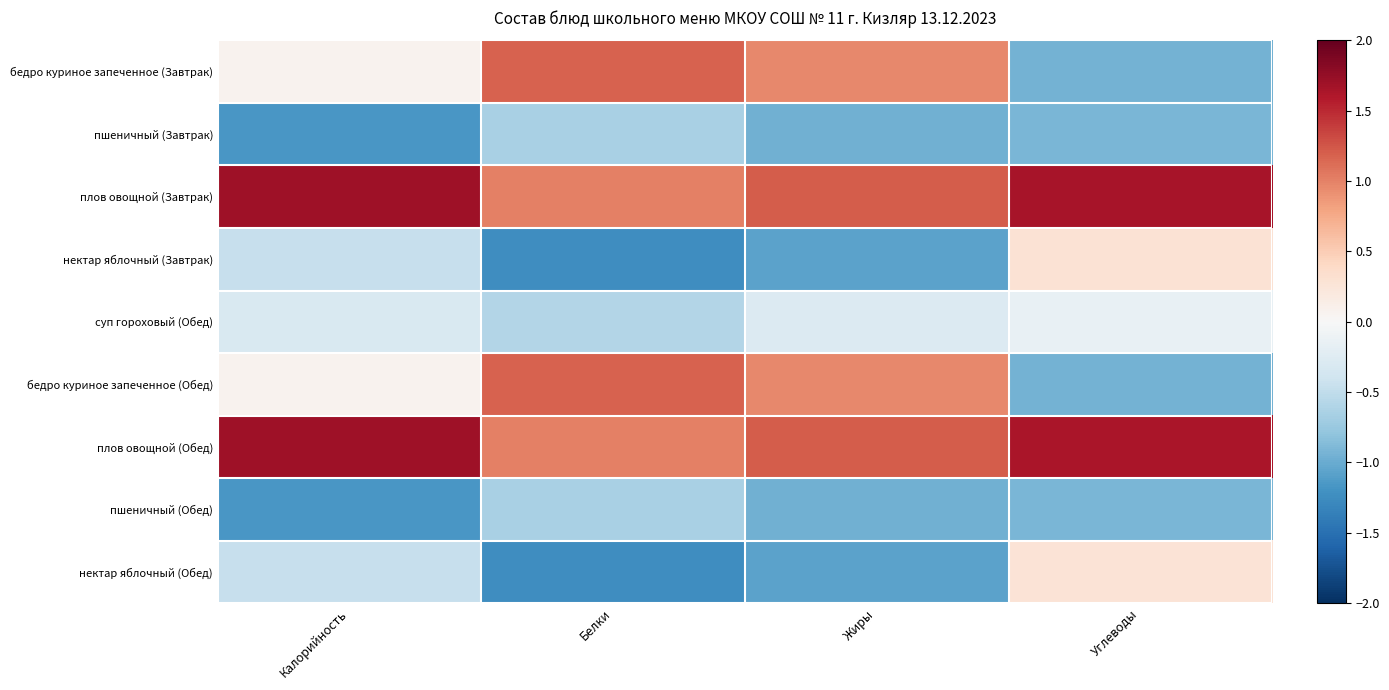

Reading left to right, list all the values displayed in this chart.

бедро куриное запеченное (Завтрак): Калорийность=0.1	Белки=1.2	Жиры=1.0	Углеводы=-0.9
пшеничный (Завтрак): Калорийность=-1.2	Белки=-0.6	Жиры=-1.0	Углеводы=-0.9
плов овощной (Завтрак): Калорийность=1.7	Белки=1.0	Жиры=1.2	Углеводы=1.6
нектар яблочный (Завтрак): Калорийность=-0.5	Белки=-1.2	Жиры=-1.1	Углеводы=0.3
суп гороховый (Обед): Калорийность=-0.3	Белки=-0.6	Жиры=-0.3	Углеводы=-0.1
бедро куриное запеченное (Обед): Калорийность=0.1	Белки=1.2	Жиры=1.0	Углеводы=-0.9
плов овощной (Обед): Калорийность=1.7	Белки=1.0	Жиры=1.2	Углеводы=1.6
пшеничный (Обед): Калорийность=-1.2	Белки=-0.6	Жиры=-1.0	Углеводы=-0.9
нектар яблочный (Обед): Калорийность=-0.5	Белки=-1.2	Жиры=-1.1	Углеводы=0.3